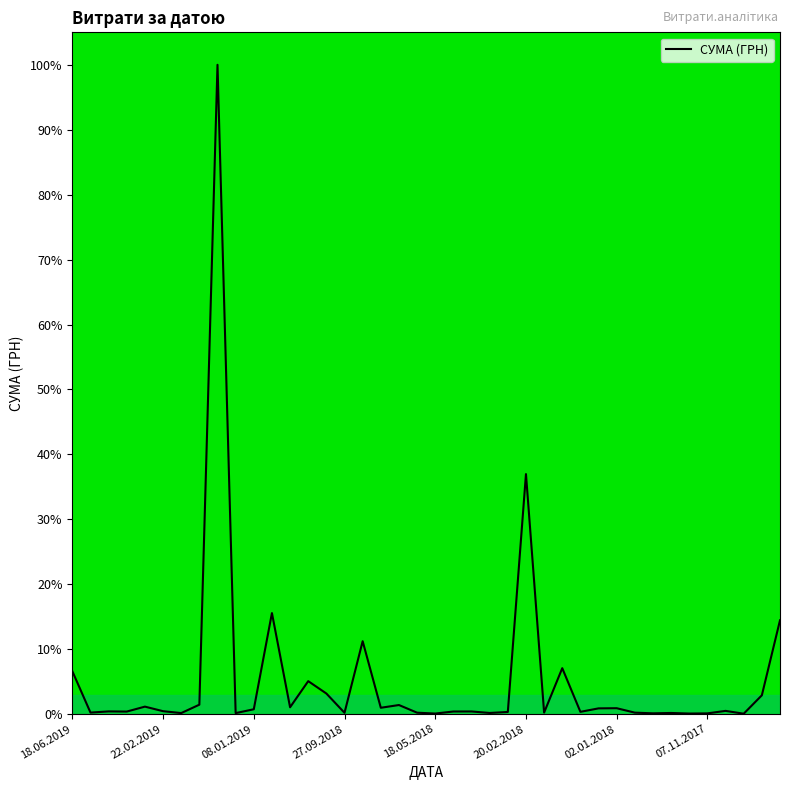

What is the difference between the maximum and minimum values?

99.9